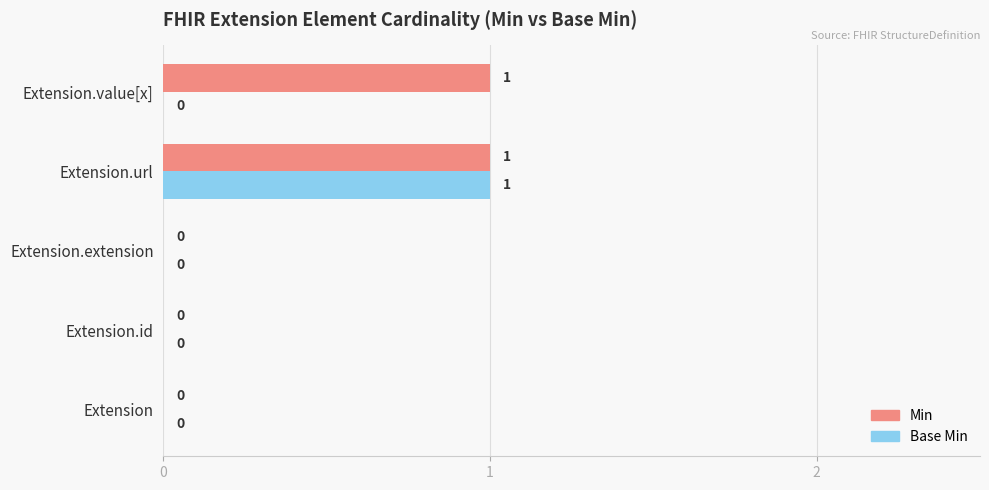

What is the greatest value displayed?

1